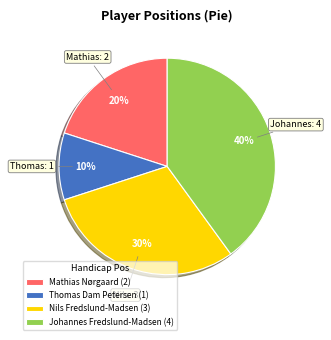

To the nearest percent, what is the combined percentage of Thomas Dam Petersen (1) and Nils Fredslund-Madsen (3)?

40%